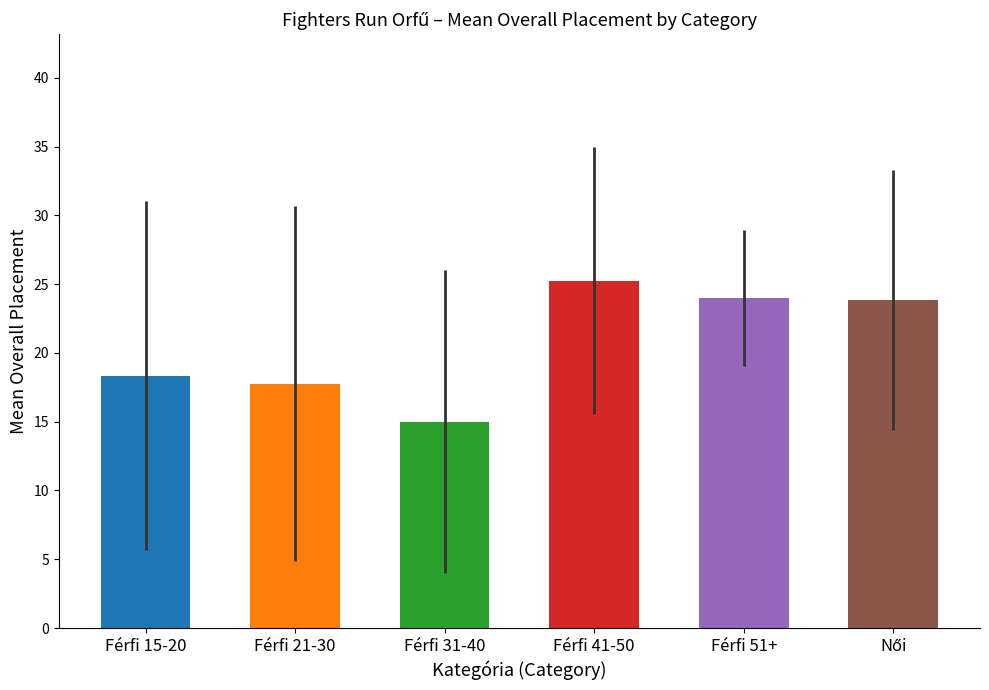

What is the difference between the maximum and second lowest values?

7.5